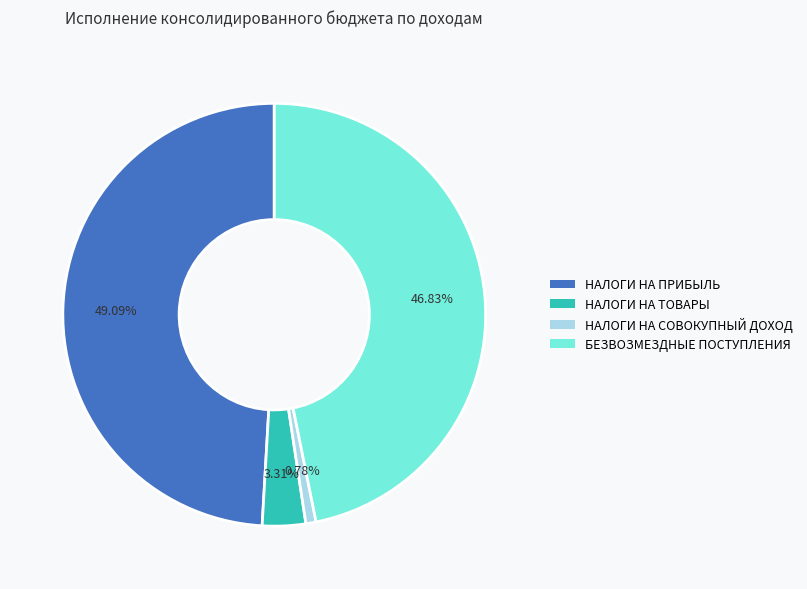

Rank the categories by value from lowest to highest.

НАЛОГИ НА СОВОКУПНЫЙ ДОХОД, НАЛОГИ НА ТОВАРЫ, БЕЗВОЗМЕЗДНЫЕ ПОСТУПЛЕНИЯ, НАЛОГИ НА ПРИБЫЛЬ